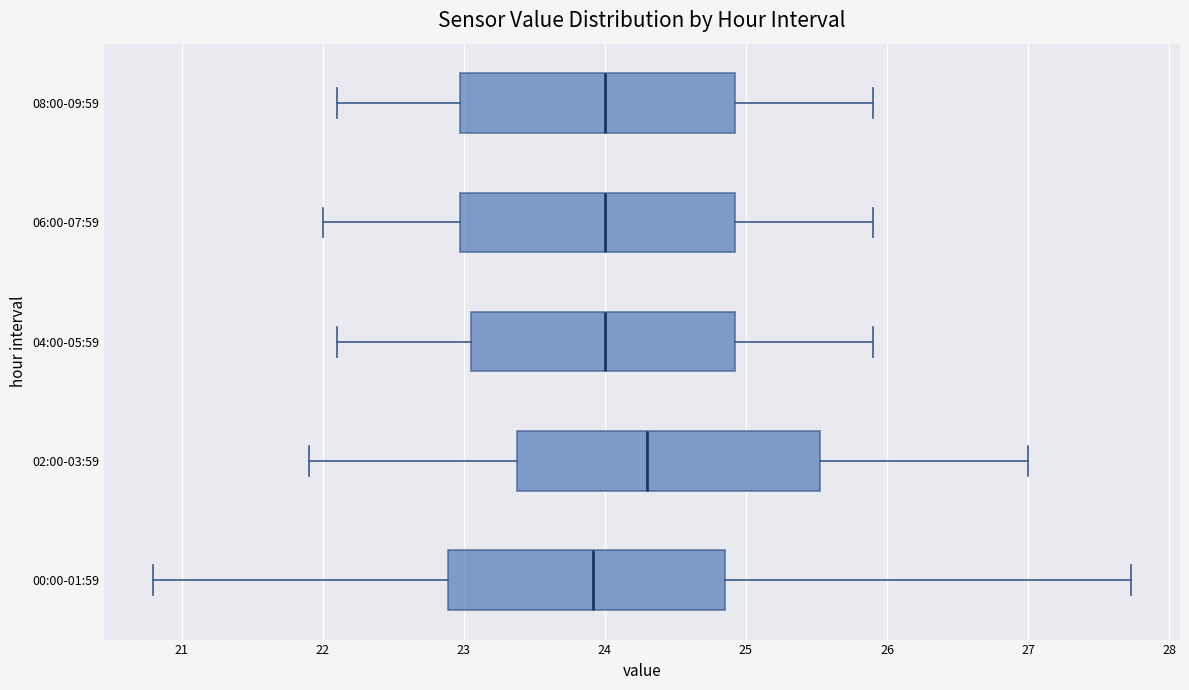

Where does the right whisker of the box for 04:00-05:59 end on the x-axis? The values are not printed on the chart, so give them approximately, as read against the axis.

25.9